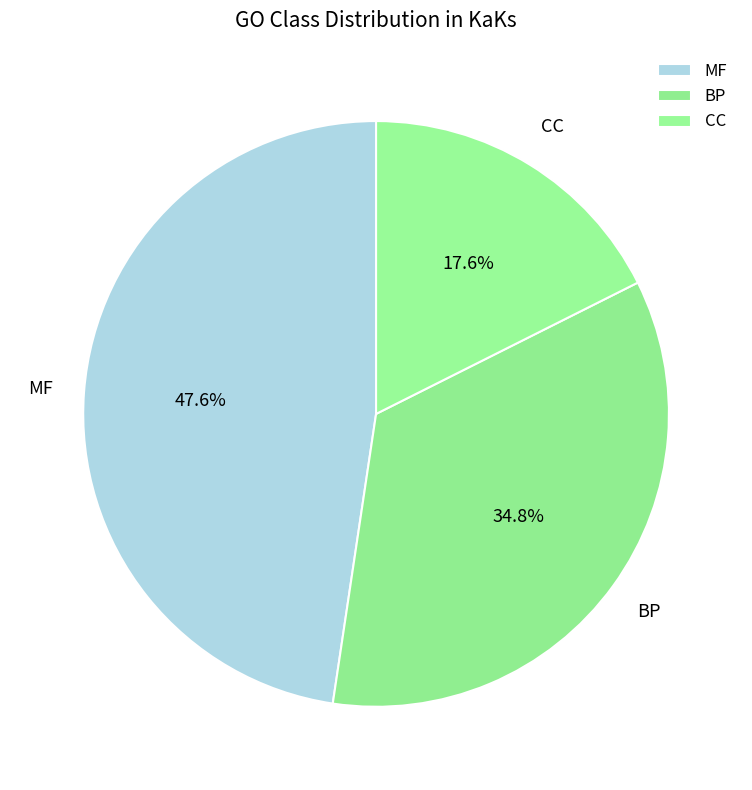

Is the sum of CC and MF greater than half?

Yes